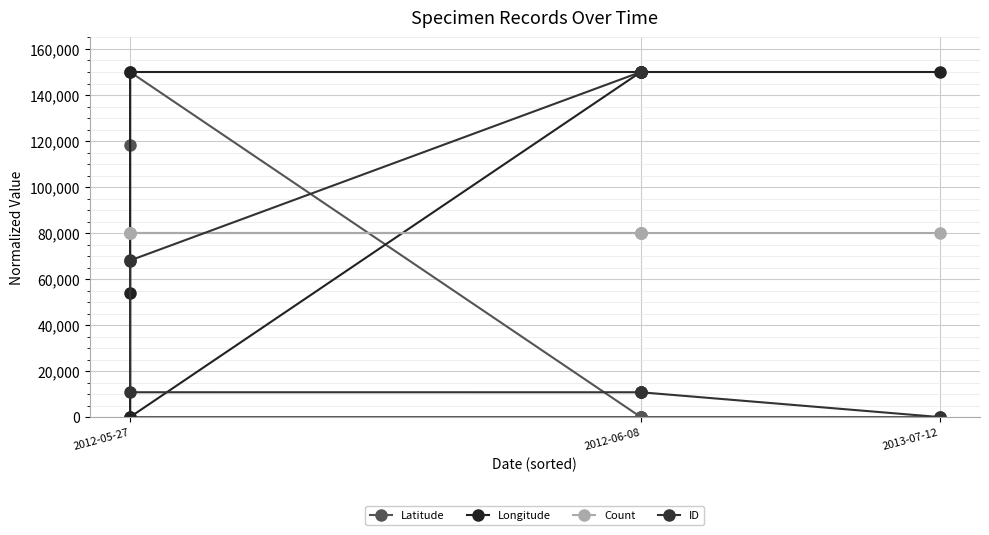

How many positive values does the Longitude series have?

7